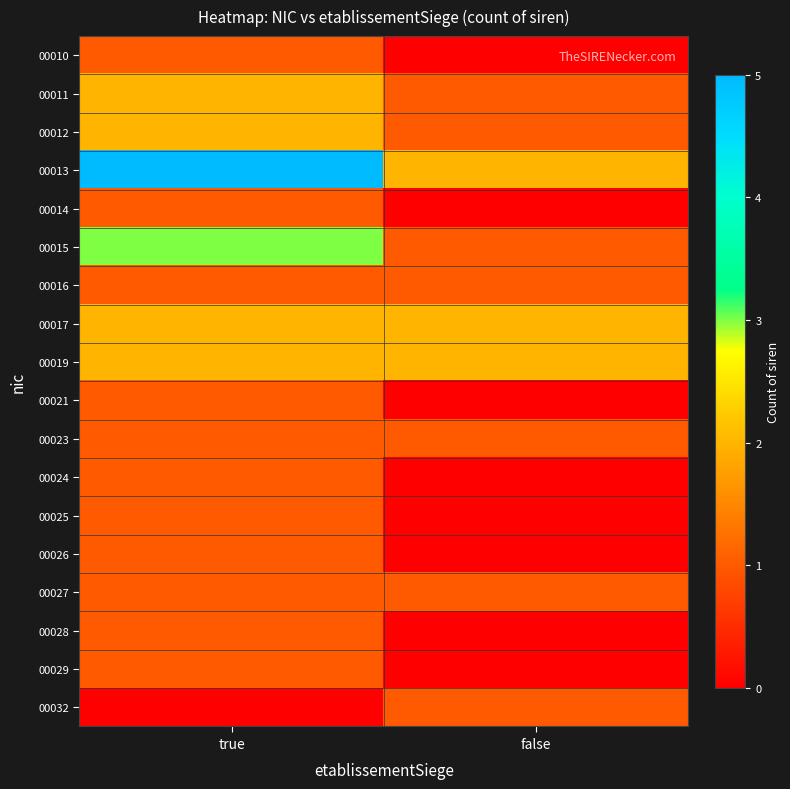

Reading left to right, list all the values displayed in this chart.

00010: true=1	false=0
00011: true=2	false=1
00012: true=2	false=1
00013: true=5	false=2
00014: true=1	false=0
00015: true=3	false=1
00016: true=1	false=1
00017: true=2	false=2
00019: true=2	false=2
00021: true=1	false=0
00023: true=1	false=1
00024: true=1	false=0
00025: true=1	false=0
00026: true=1	false=0
00027: true=1	false=1
00028: true=1	false=0
00029: true=1	false=0
00032: true=0	false=1